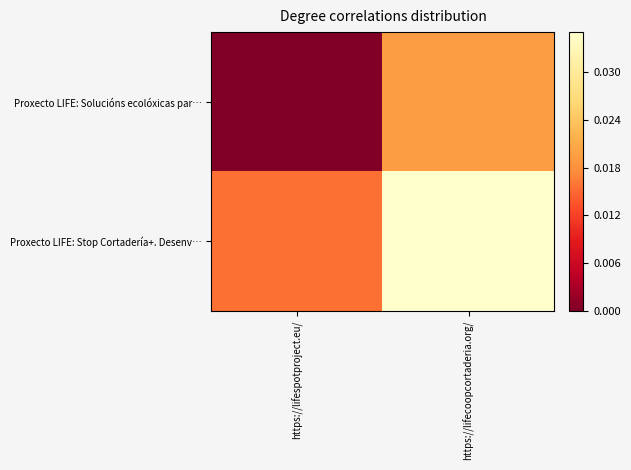

At which category does the chart reach its minimum across all series?

https://lifespotproject.eu/